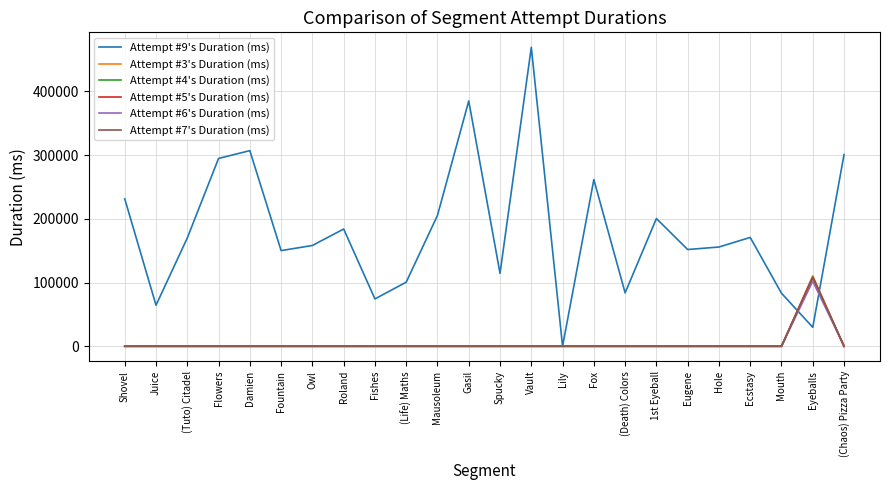

Which category has the highest value across all series?

Vault